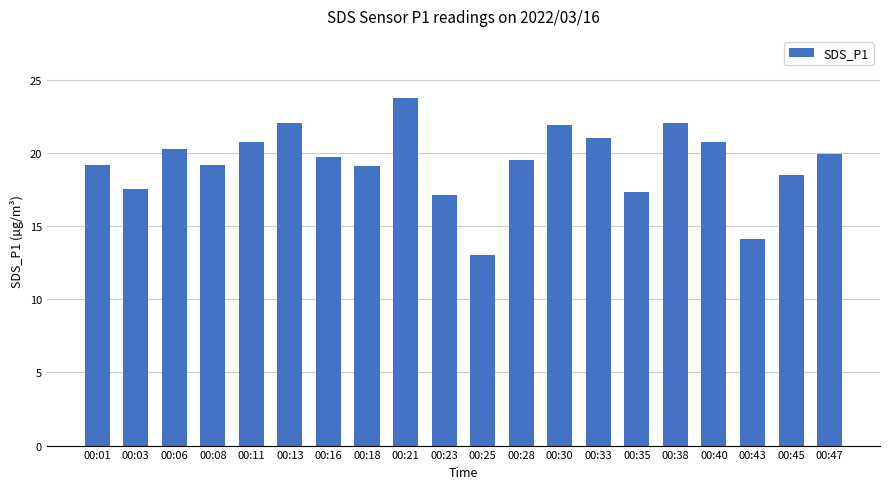

Between 00:21 and 00:06, which is larger?

00:21